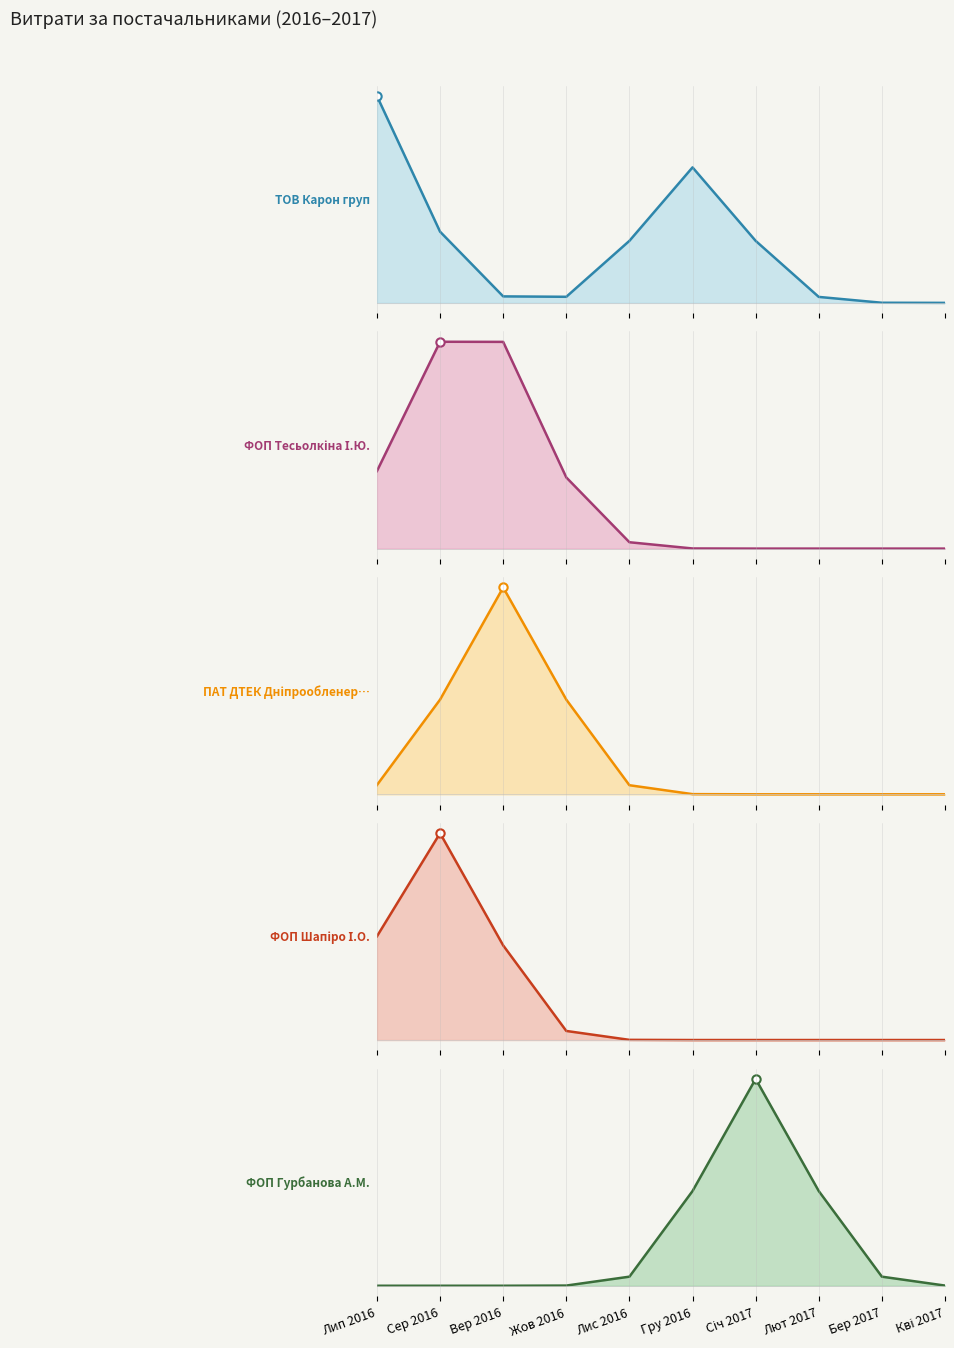

Which series ends up on top after the final intersection of ФОП "Гурбанова А.М." and ФОП "Тесьолкіна І.Ю."?

ФОП "Гурбанова А.М."